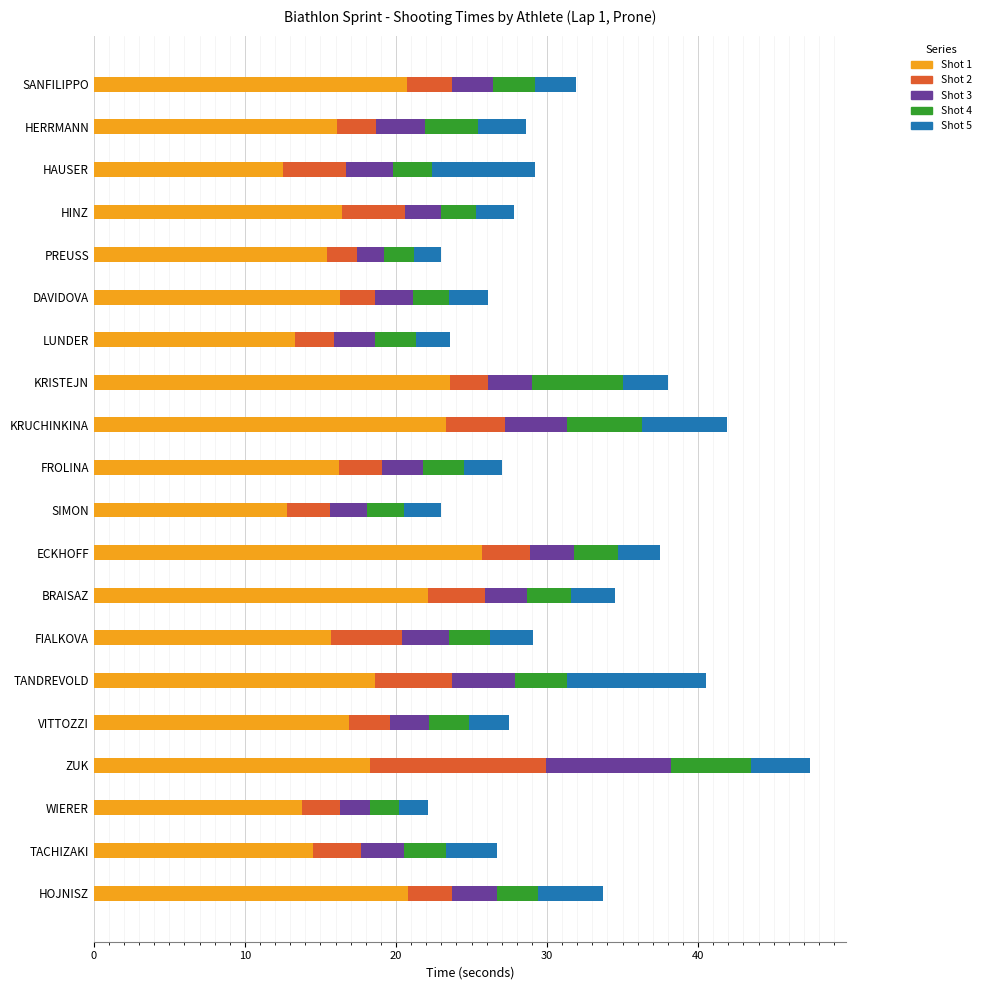

What is the difference between the maximum and minimum values in the Shot 1 series?

13.2